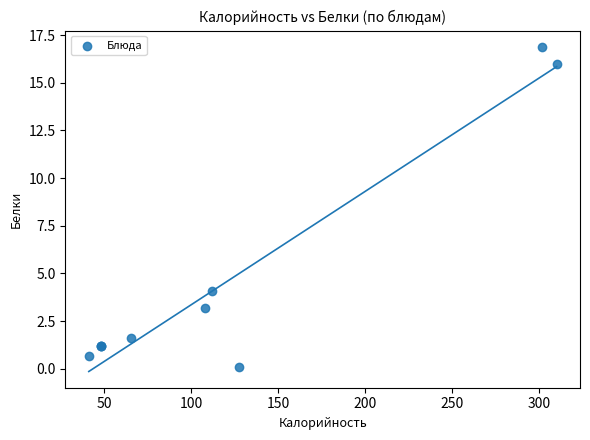

What Y value in the scatter plot is closest to 8?

4.1